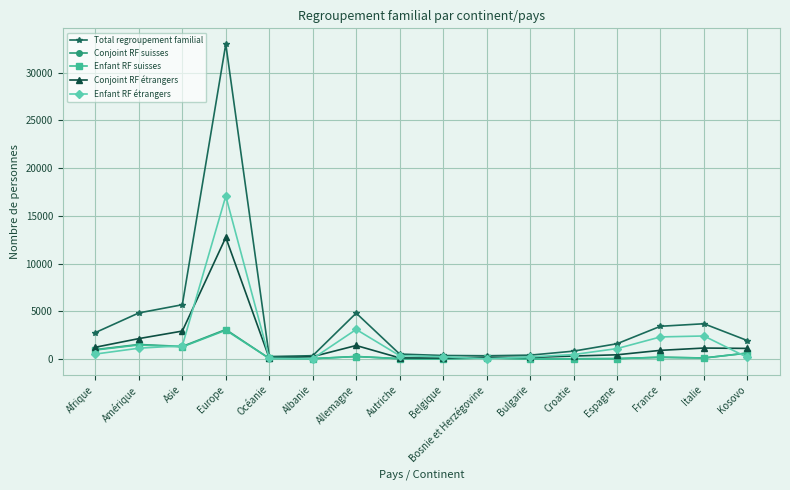

What is the lowest value of the Enfant RF étrangers series?

34